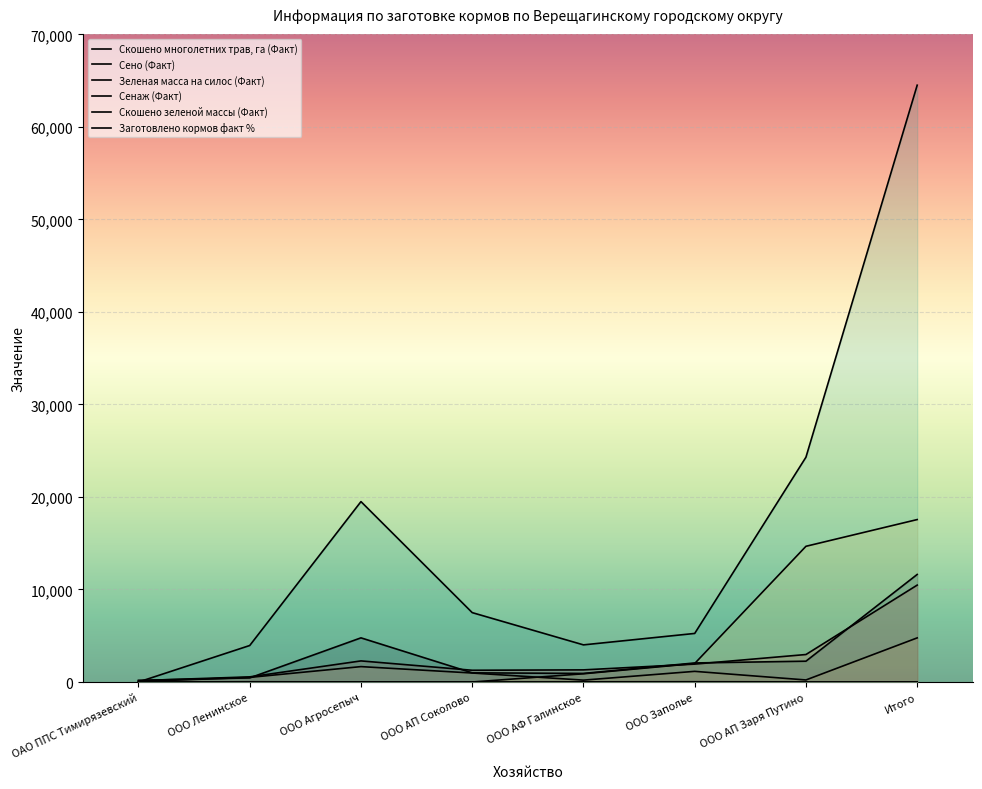

True or false: Сено (Факт) and Скошено многолетних трав, га (Факт) cross at least once.

False